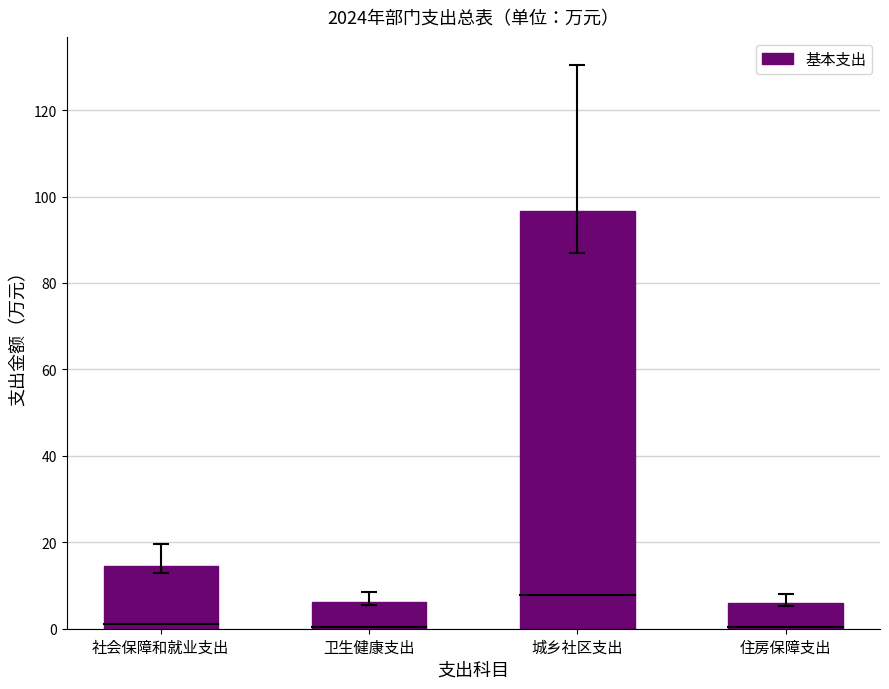

What is the ratio of the value at 社会保障和就业支出 to the value at 住房保障支出?

2.5